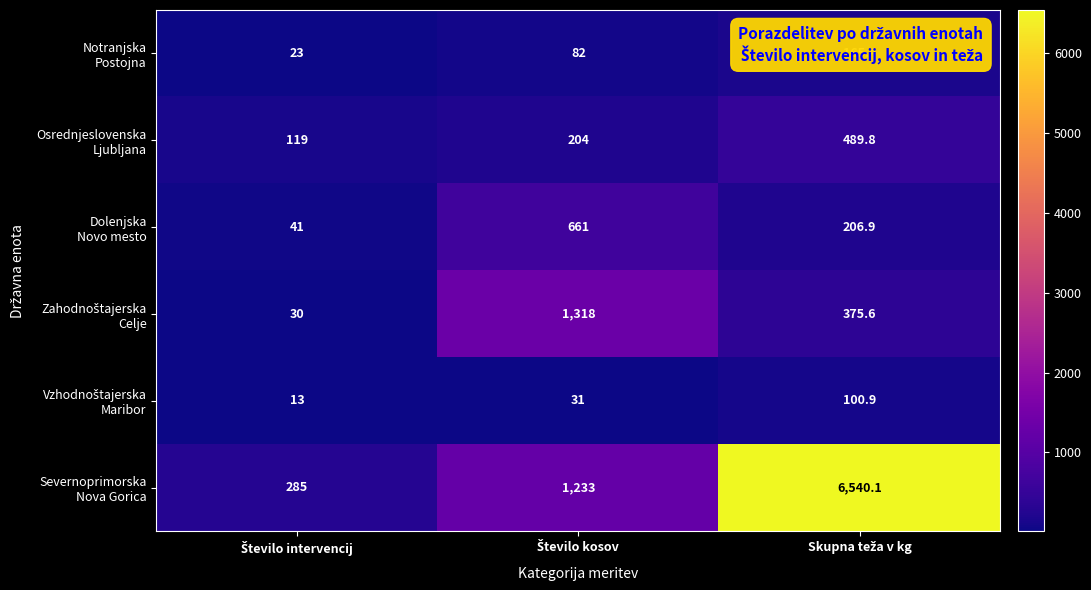

What is the maximum value shown in the chart?

6540.1